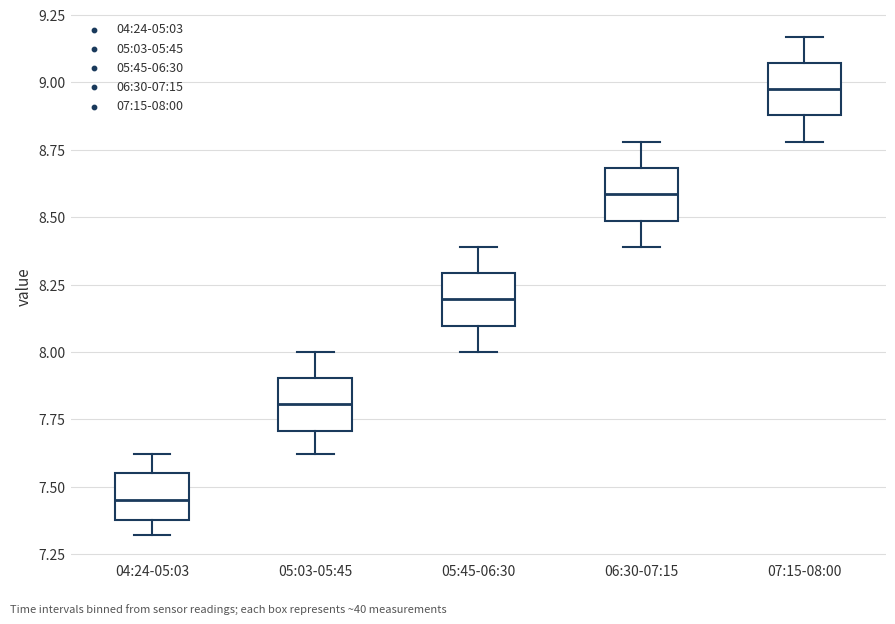

Where does the upper whisker of the box for 05:45-06:30 end on the y-axis? The values are not printed on the chart, so give them approximately, as read against the axis.

8.40